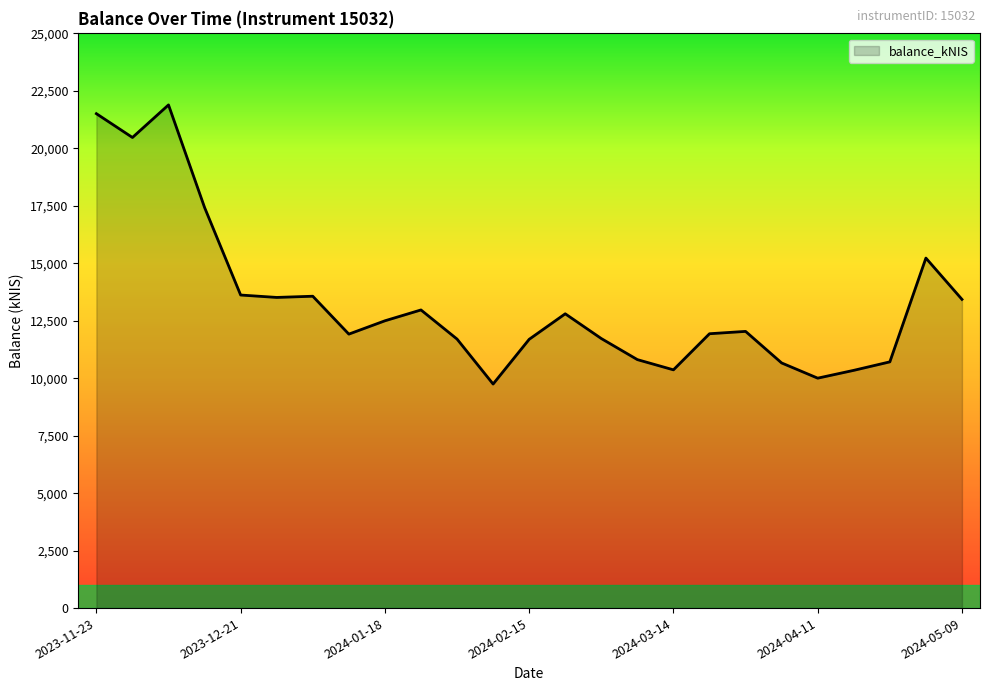

What is the greatest value displayed?

21888.0